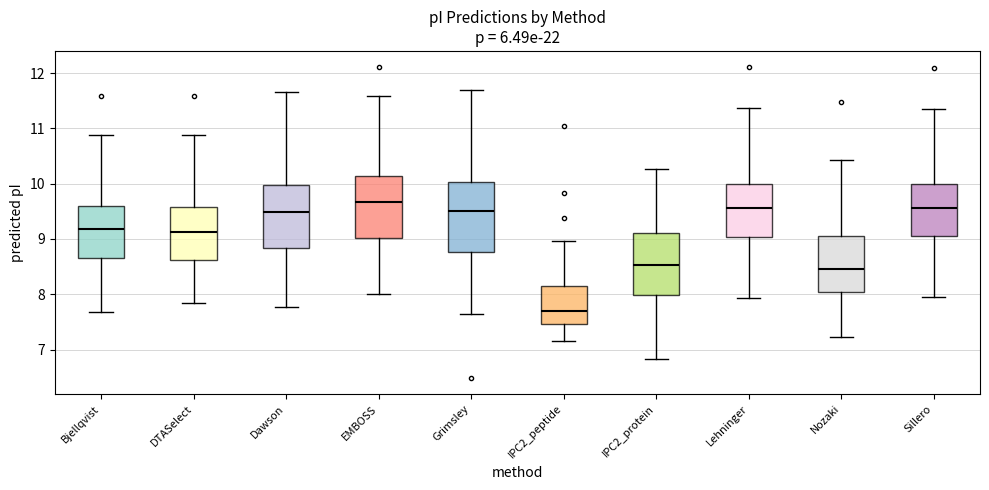

Reading left to right, read every box against the y-axis: the position of its median line, the range the box covers, and the ends of its whiskers. The values are not printed on the chart, so give them approximately, as read against the axis.

Bjellqvist: median 9.2, box 8.7 to 9.6, whiskers 7.7 to 10.9
DTASelect: median 9.1, box 8.6 to 9.6, whiskers 7.8 to 10.9
Dawson: median 9.5, box 8.8 to 10.0, whiskers 7.8 to 11.7
EMBOSS: median 9.7, box 9.0 to 10.1, whiskers 8.0 to 11.6
Grimsley: median 9.5, box 8.8 to 10.0, whiskers 7.6 to 11.7
IPC2_peptide: median 7.7, box 7.5 to 8.2, whiskers 7.2 to 9.0
IPC2_protein: median 8.5, box 8.0 to 9.1, whiskers 6.8 to 10.3
Lehninger: median 9.6, box 9.0 to 10.0, whiskers 7.9 to 11.4
Nozaki: median 8.5, box 8.0 to 9.0, whiskers 7.2 to 10.4
Sillero: median 9.6, box 9.1 to 10.0, whiskers 8.0 to 11.4